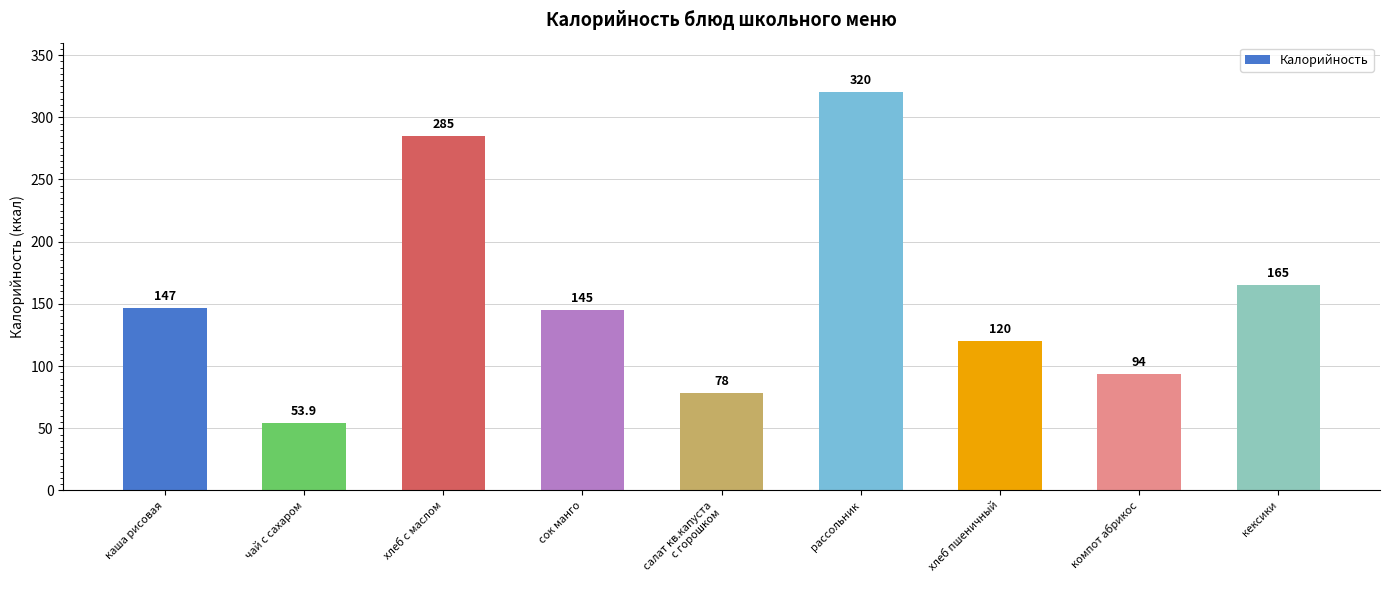

Approximately how many times larger is the value at компот абрикос compared to чай с сахаром?

1.7